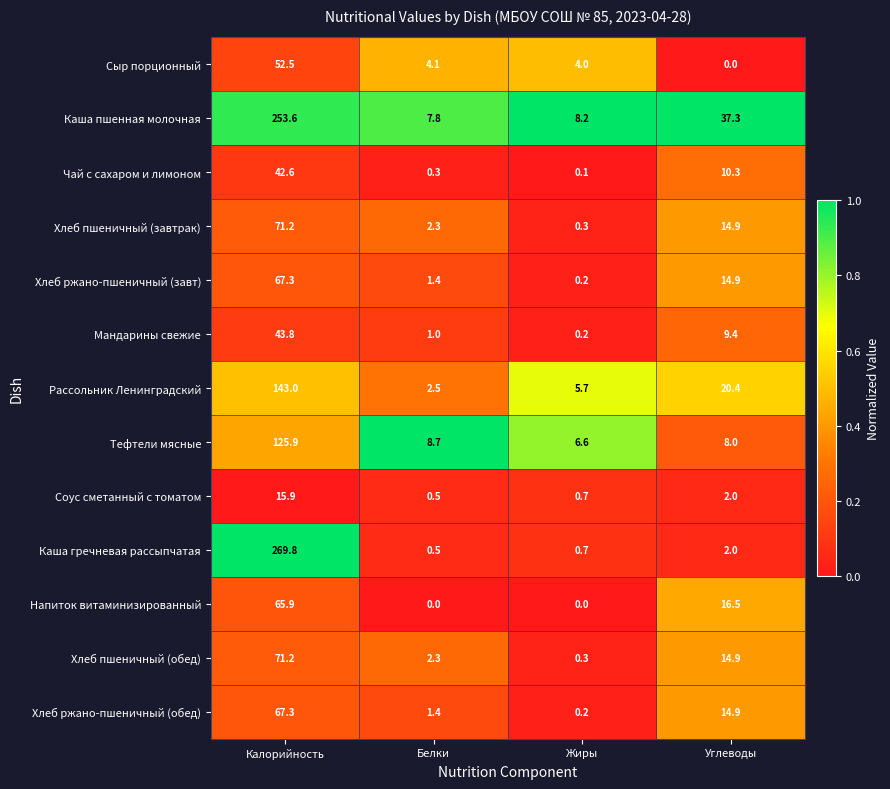

What is the total value across all series at Калорийность?

1290.0